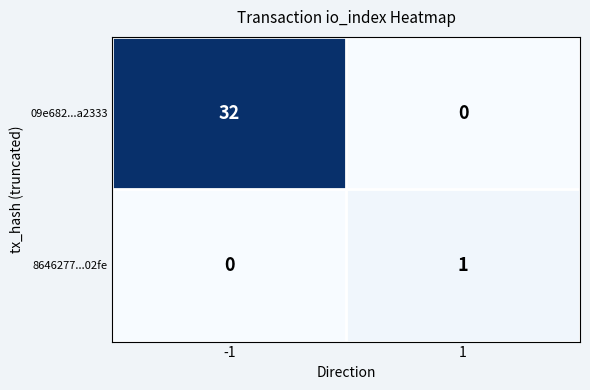

Reading left to right, list all the values displayed in this chart.

09e682...a2333: 32	0
8646277...02fe: 0	1